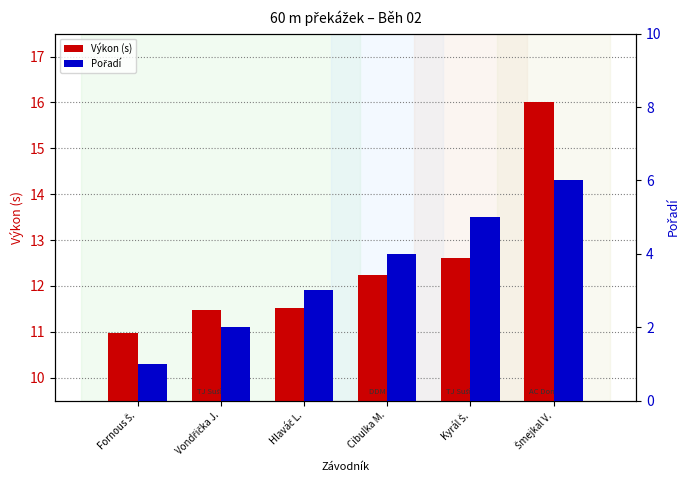

What value does the Pořadí series have at Vondřička J.?

2.0